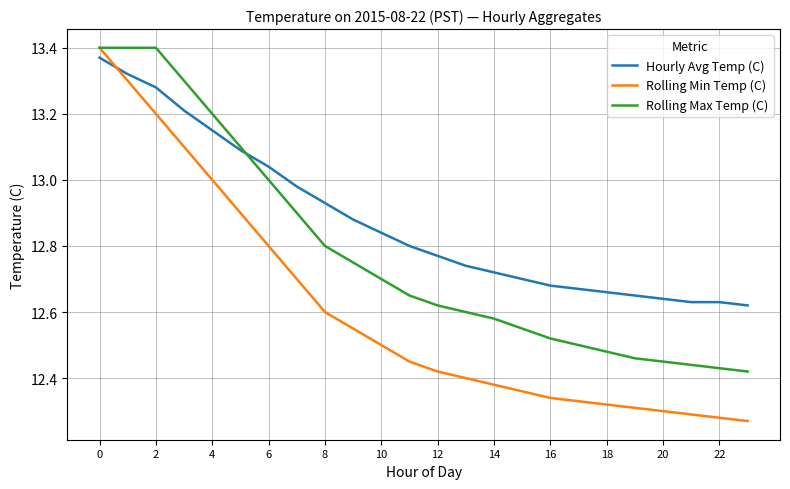

True or false: Hourly Avg Temp (C) and Rolling Min Temp (C) intersect in this chart.

True